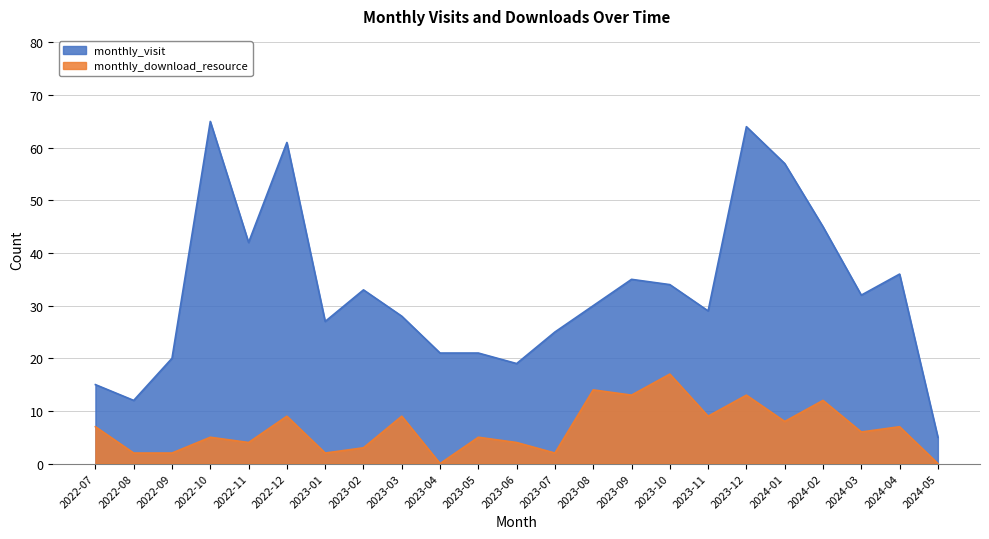

What is the maximum value for monthly_visit?

65